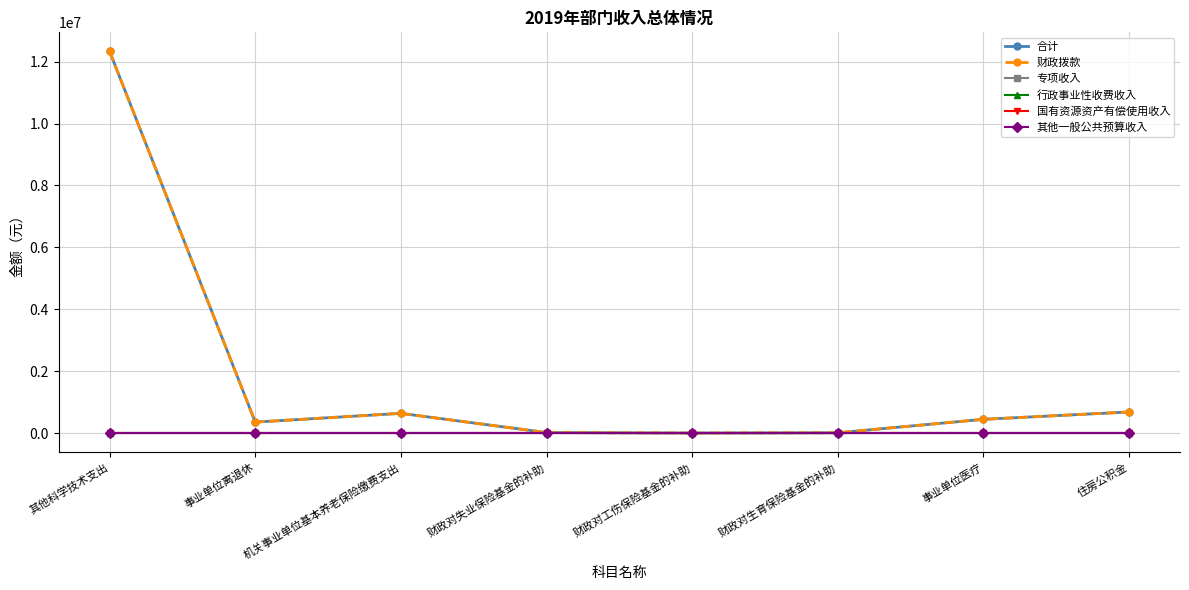

At which category is the sum across all series the highest?

其他科学技术支出